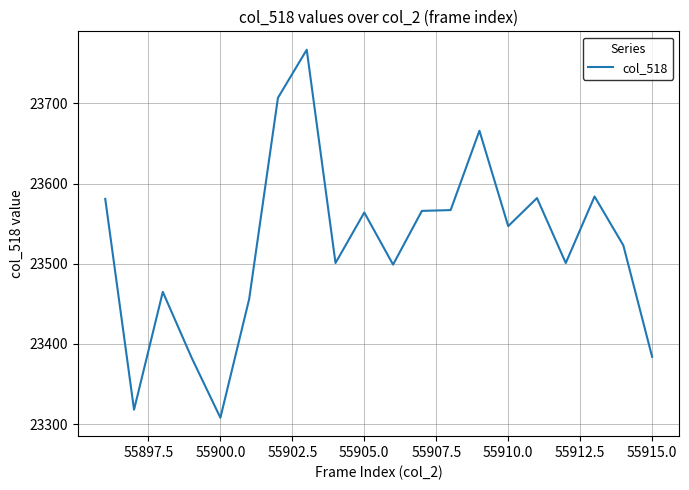

What is the difference between the second highest and minimum values?

399